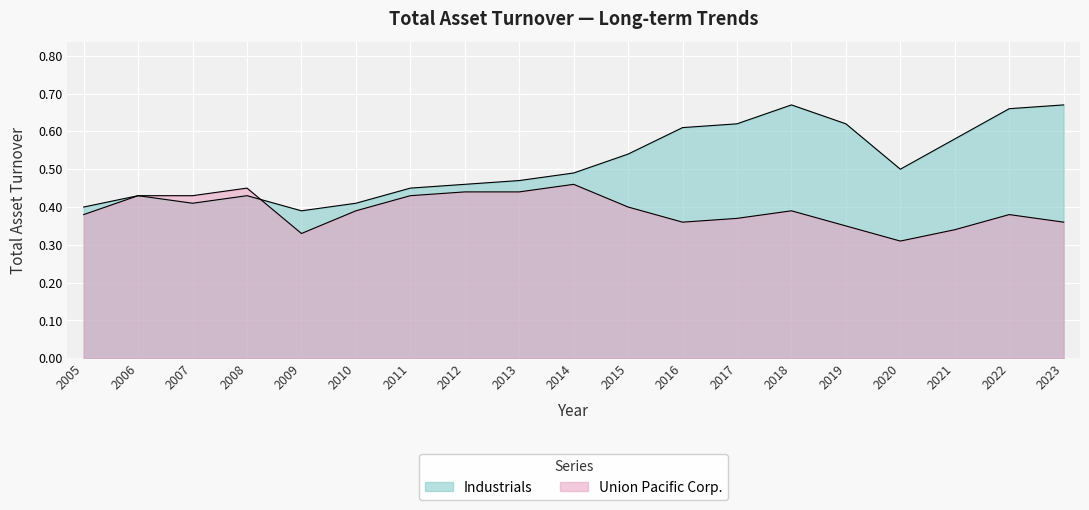

What is the sum of all Union Pacific Corp. values?

7.4